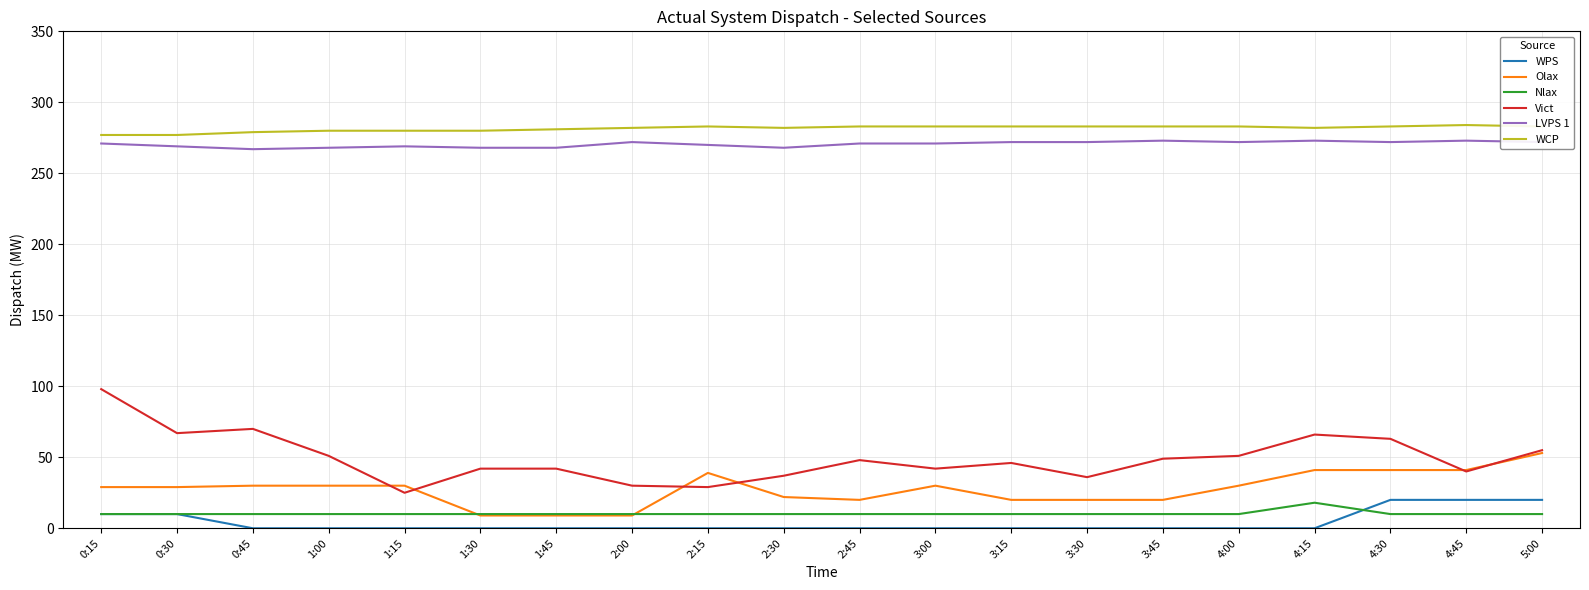

Which category has the highest value in the Olax series?

5:00